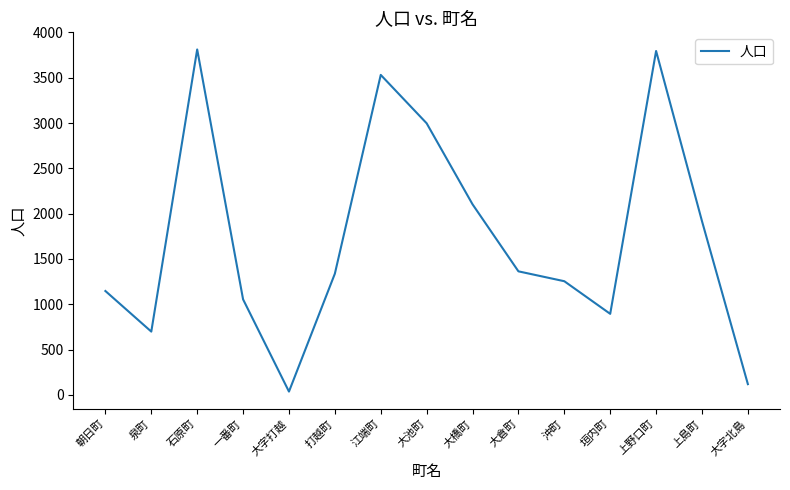

True or false: the data shows 1363 at 大倉町.

True